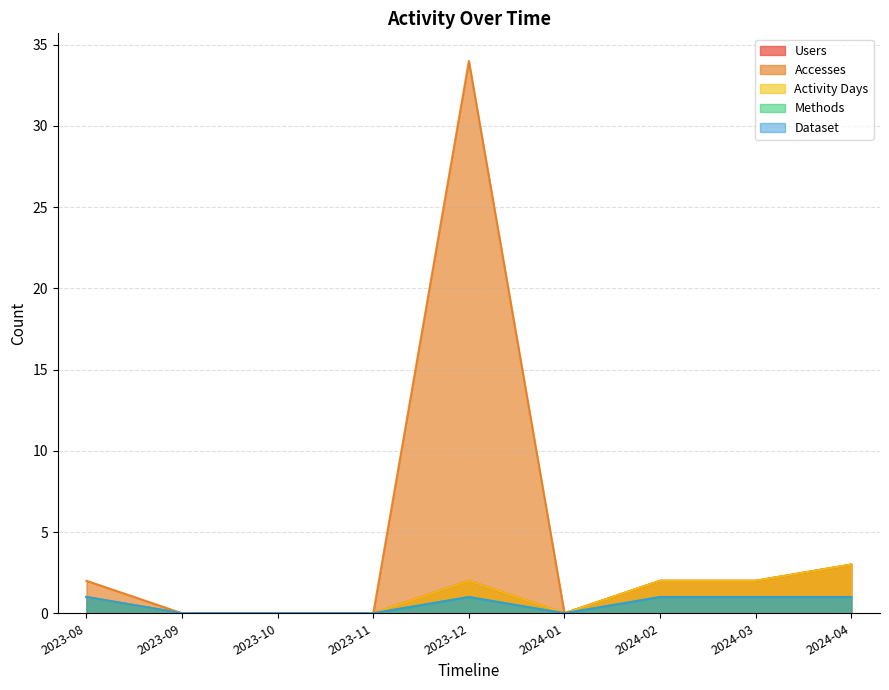

What is the sum of the Dataset values at 2023-11 and 2024-02?

1